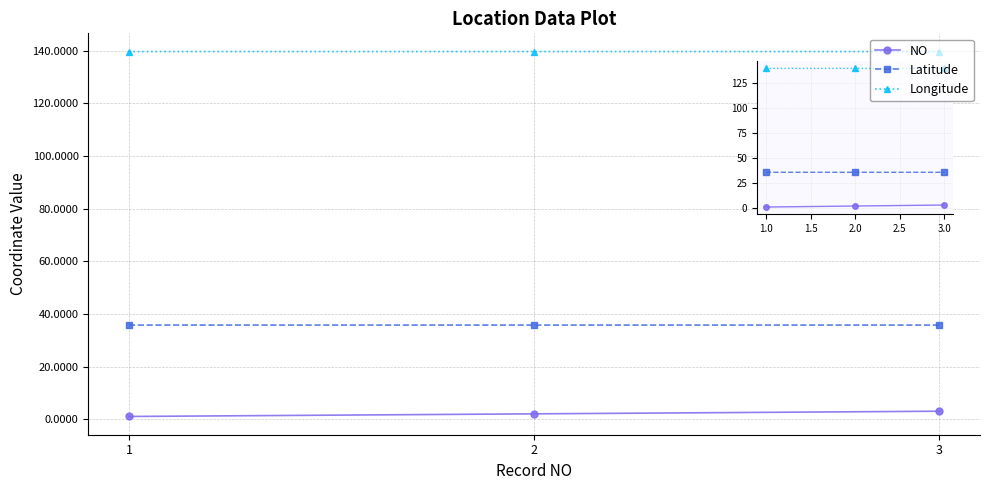

What is the sum of all Latitude values?

107.3